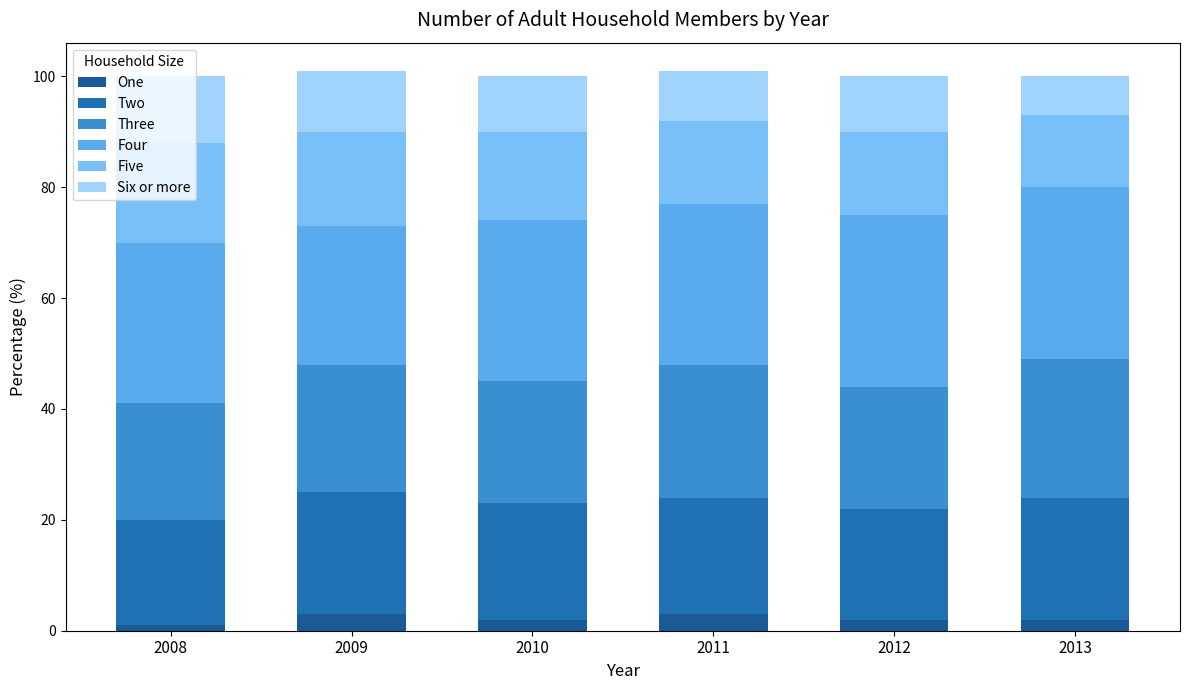

Count the number of categories in the chart.

6